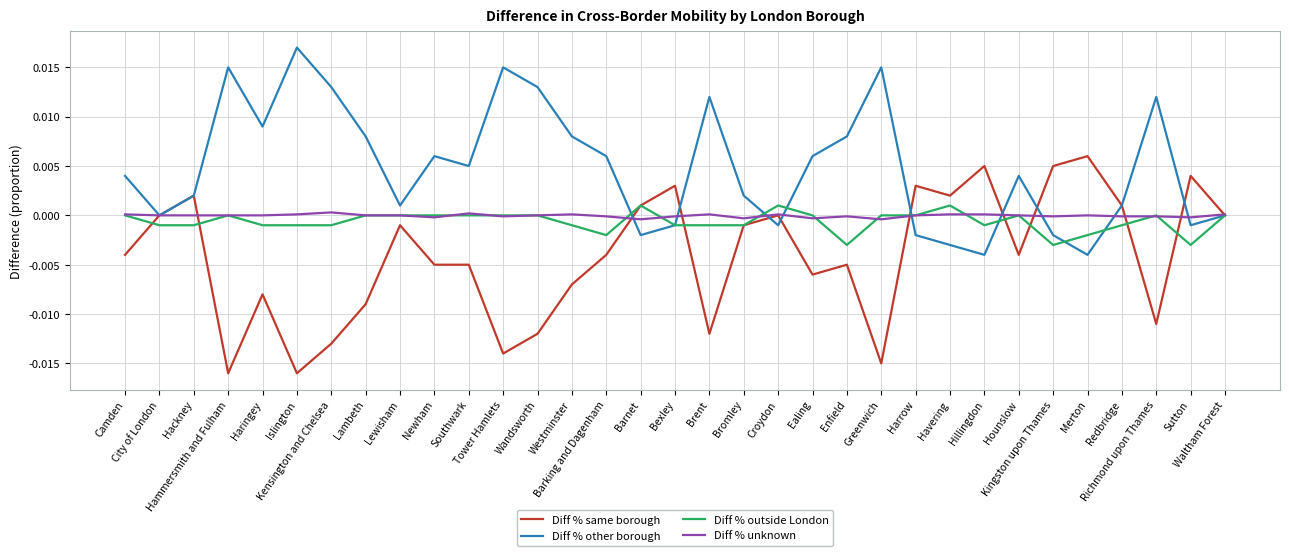

List the series in order of their peak value, lowest first.

Diff % unknown, Diff % outside London, Diff % same borough, Diff % other borough